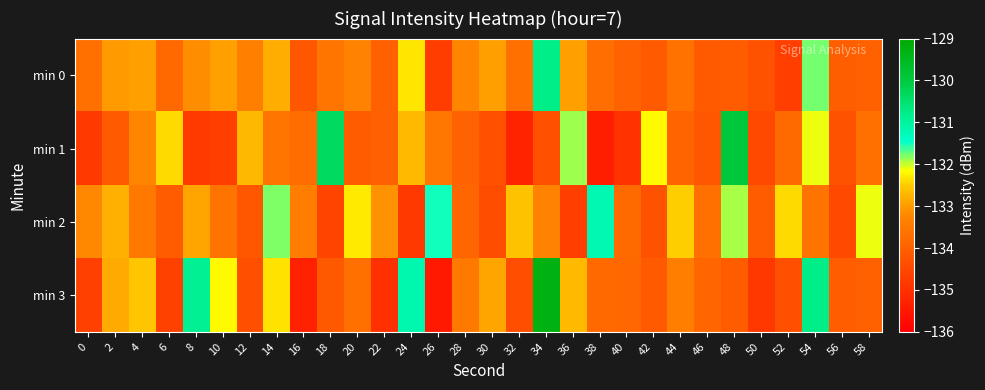

Reading right to left, transcribe all the data shown in this chart.

min 0: 58=-134.0	56=-134.0	54=-131.8	52=-134.7	50=-134.3	48=-134.1	46=-134.1	44=-133.6	42=-134.1	40=-134.0	38=-133.7	36=-133.0	34=-130.8	32=-133.7	30=-132.9	28=-133.2	26=-134.7	24=-132.3	22=-134.0	20=-133.3	18=-133.6	16=-134.2	14=-132.8	12=-133.4	10=-132.9	8=-133.2	6=-133.8	4=-132.9	2=-133.0	0=-133.7
min 1: 58=-133.7	56=-134.3	54=-132.1	52=-133.8	50=-134.5	48=-129.9	46=-134.2	44=-133.9	42=-132.2	40=-134.9	38=-135.3	36=-131.9	34=-134.3	32=-135.3	30=-134.3	28=-134.0	26=-133.5	24=-132.7	22=-134.0	20=-134.1	18=-130.3	16=-133.8	14=-133.6	12=-132.7	10=-134.7	8=-134.7	6=-132.4	4=-133.2	2=-134.1	0=-134.8
min 2: 58=-132.1	56=-134.5	54=-133.6	52=-132.4	50=-134.1	48=-131.9	46=-133.7	44=-132.5	42=-134.3	40=-133.8	38=-131.2	36=-134.7	34=-133.3	32=-132.6	30=-134.4	28=-133.9	26=-131.5	24=-134.8	22=-133.1	20=-132.3	18=-134.6	16=-133.4	14=-131.8	12=-134.2	10=-133.6	8=-132.9	6=-134.1	4=-133.5	2=-132.8	0=-133.2
min 3: 58=-134.0	56=-134.1	54=-130.8	52=-134.4	50=-134.8	48=-134.1	46=-133.9	44=-133.4	42=-134.1	40=-133.9	38=-133.8	36=-132.7	34=-129.3	32=-134.4	30=-132.9	28=-133.5	26=-135.5	24=-131.2	22=-135.0	20=-133.7	18=-134.2	16=-135.3	14=-132.3	12=-134.3	10=-132.2	8=-130.9	6=-134.6	4=-132.6	2=-132.9	0=-134.7